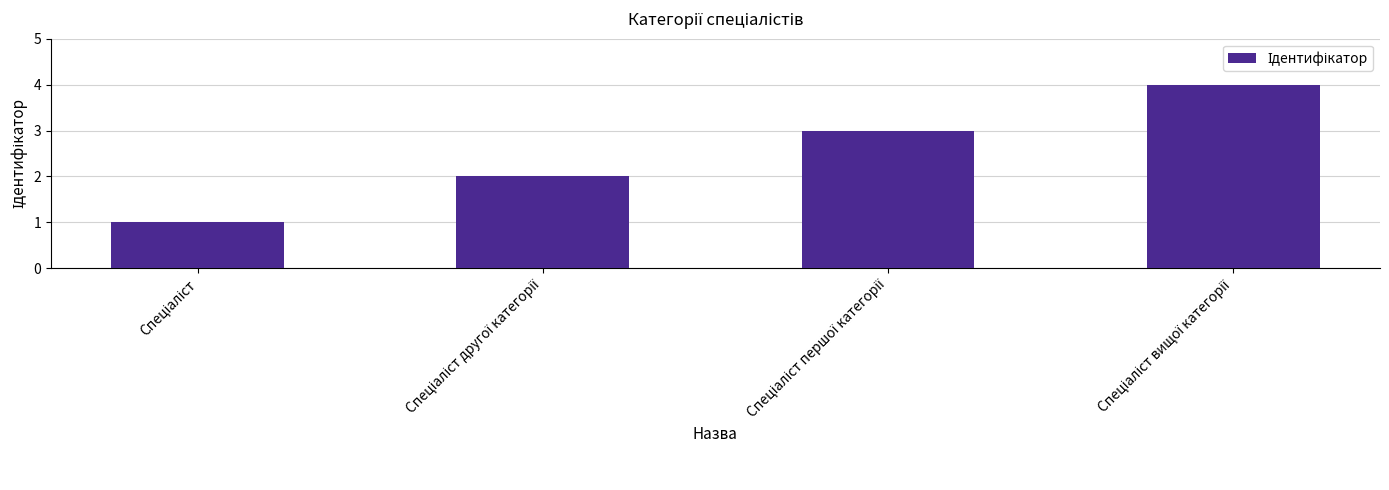

How many data points does each series have?

4